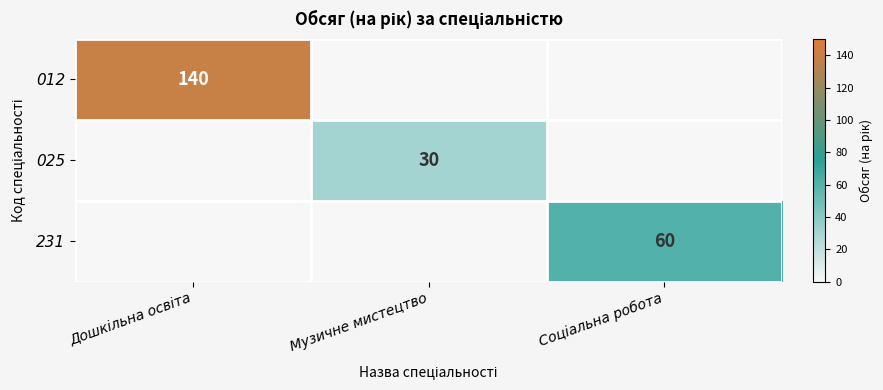

What is the sum of all 025 values?

30